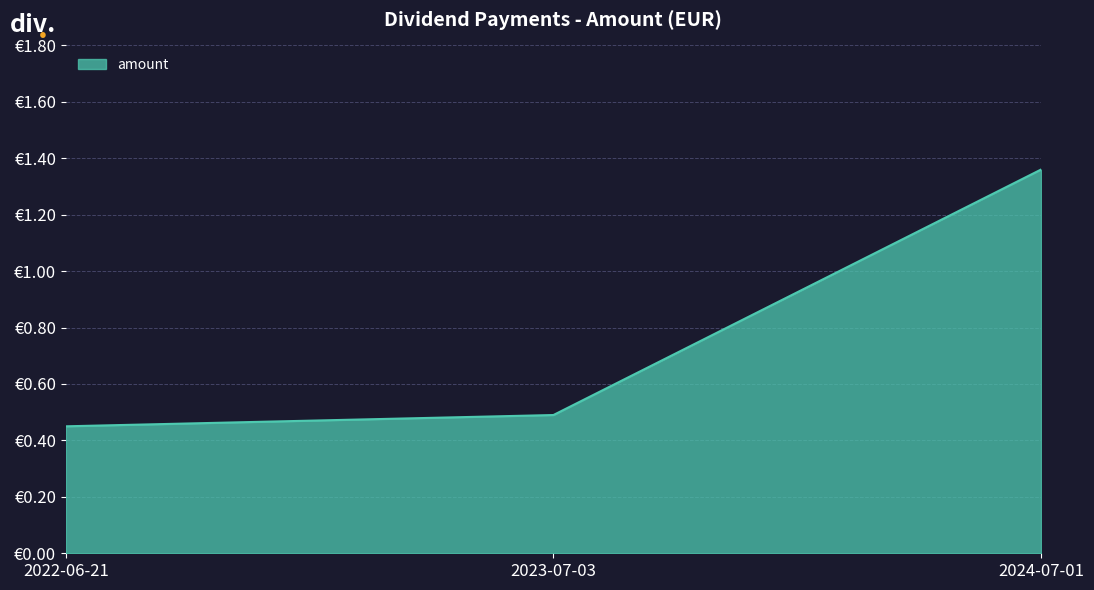

Reading left to right, extract all data points from this chart.

0.5	0.5	1.4